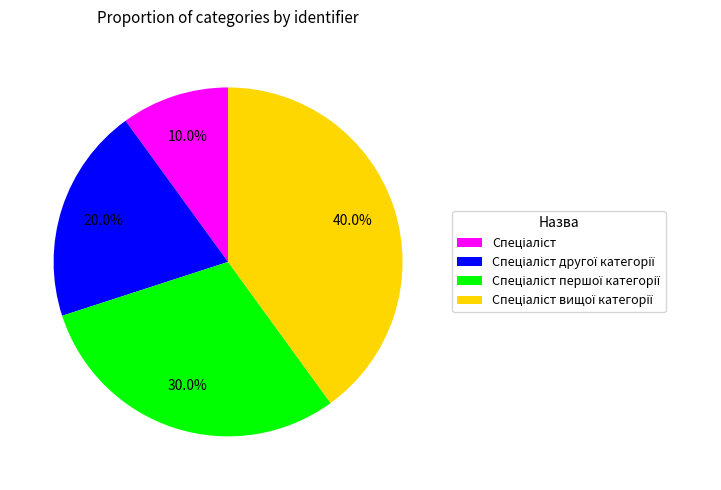

Is there a majority slice in this chart?

No